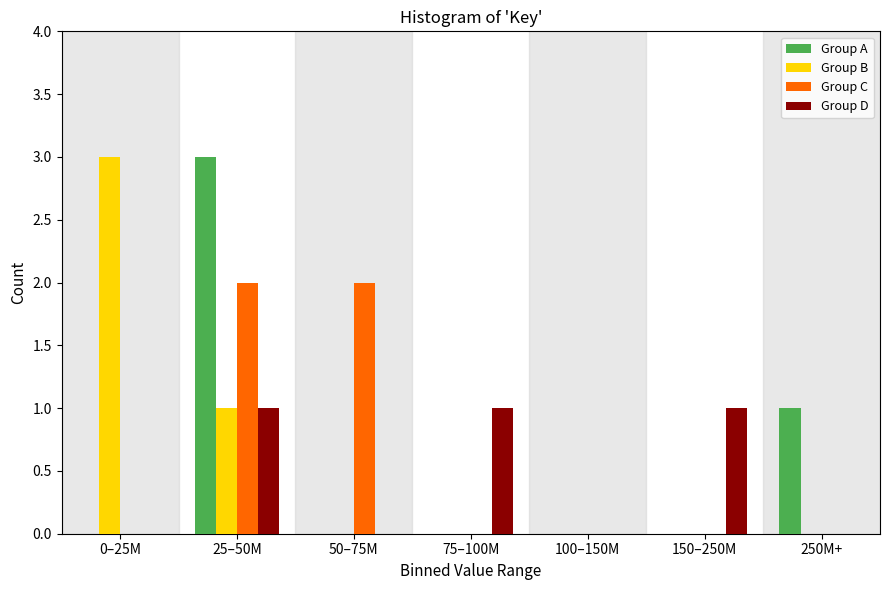

Reading left to right, what are all the values shown in this chart?

Group A: 0–25M=0	25–50M=3	50–75M=0	75–100M=0	100–150M=0	150–250M=0	250M+=1
Group B: 0–25M=3	25–50M=1	50–75M=0	75–100M=0	100–150M=0	150–250M=0	250M+=0
Group C: 0–25M=0	25–50M=2	50–75M=2	75–100M=0	100–150M=0	150–250M=0	250M+=0
Group D: 0–25M=0	25–50M=1	50–75M=0	75–100M=1	100–150M=0	150–250M=1	250M+=0